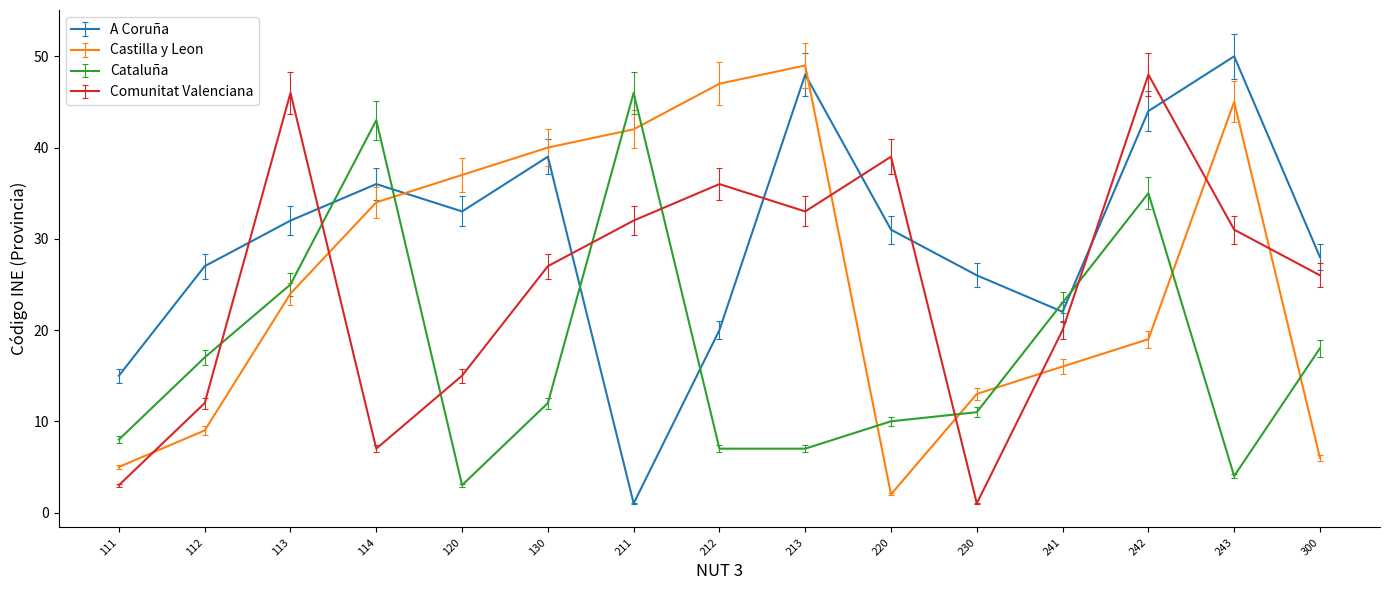

In Castilla y Leon, how many points are higher than both neighbors (excluding endpoints)?

2